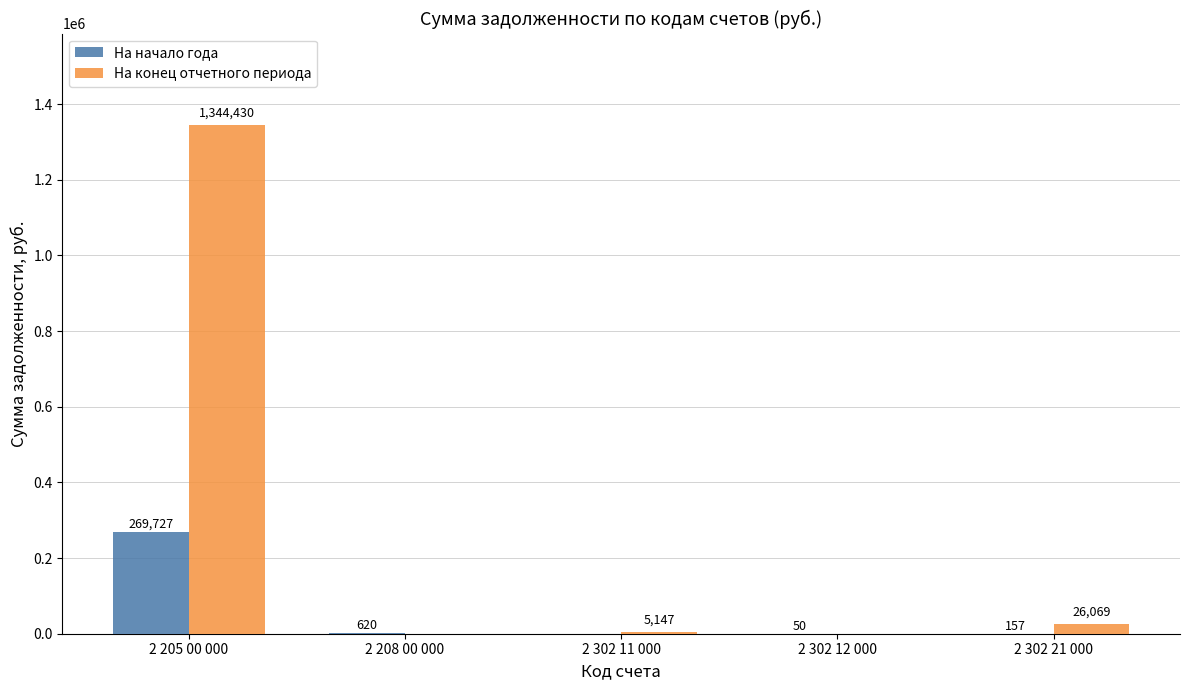

What are all the series names shown in the legend?

На начало года, На конец отчетного периода